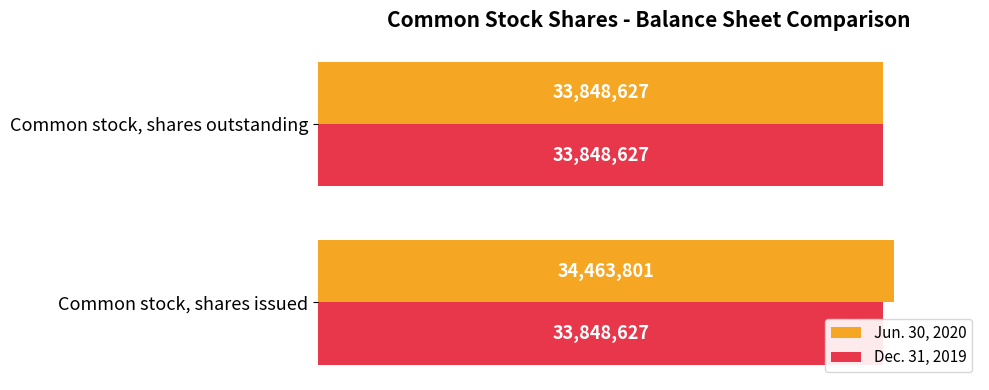

Is the value of Jun. 30, 2020 at 0.5 greater than the value of Dec. 31, 2019 at 0.5?

Yes